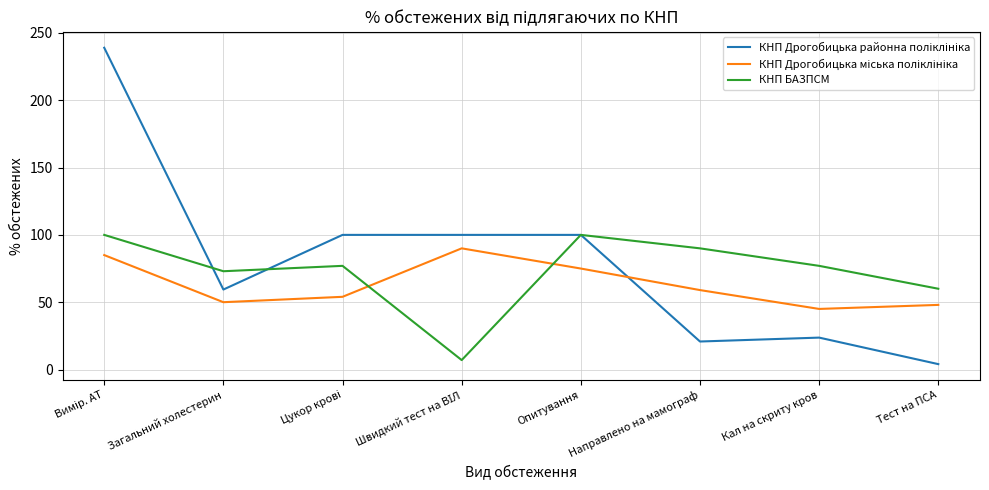

Count the number of data series in this chart.

3